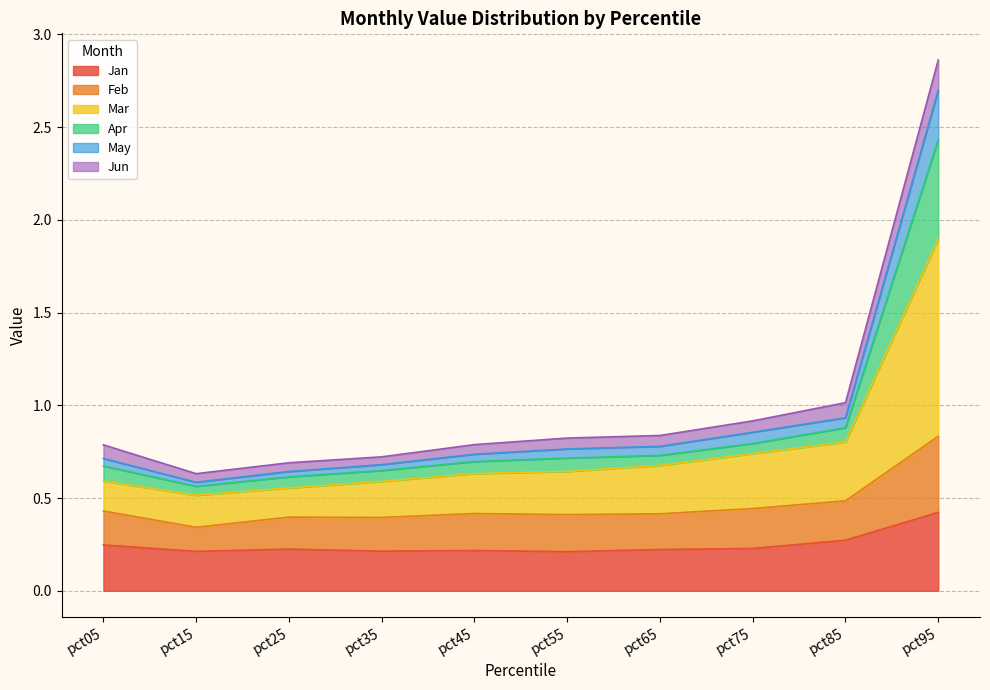

The value of Jan at pct85 is 0.3. True or false?

True